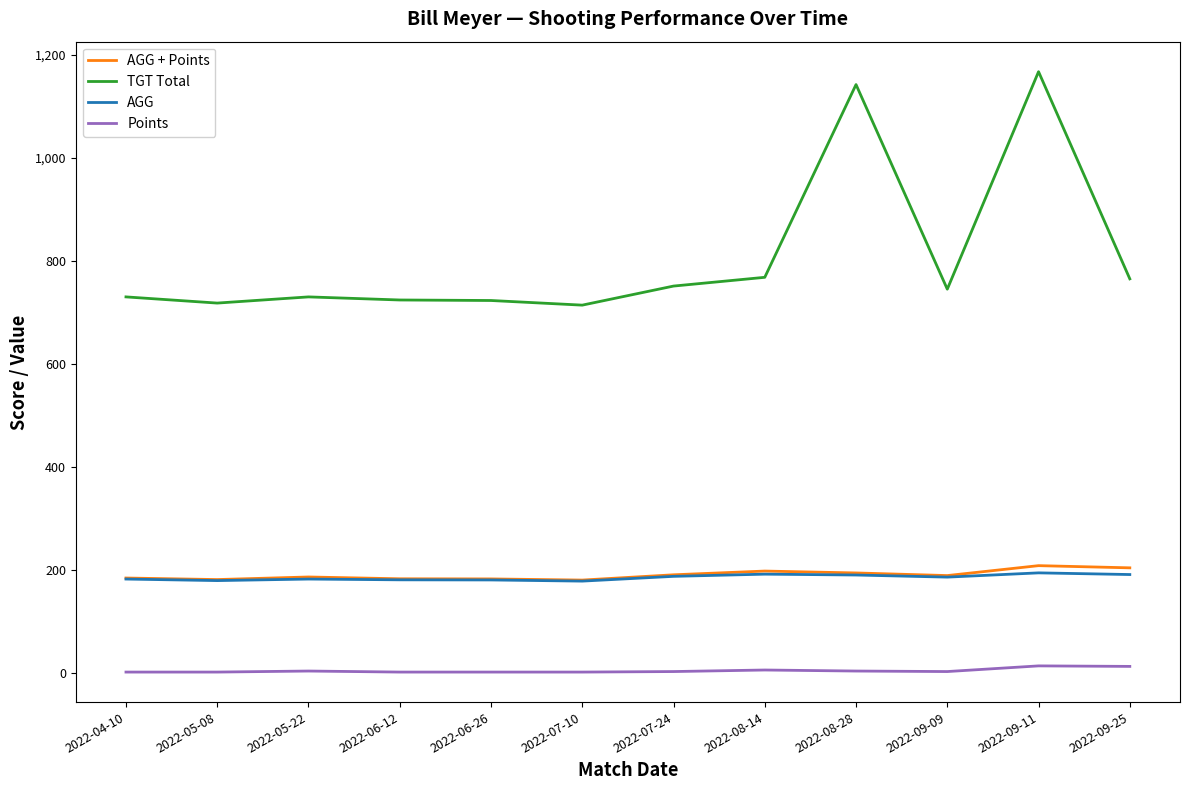

Which series has the largest total across all categories?

TGT Total